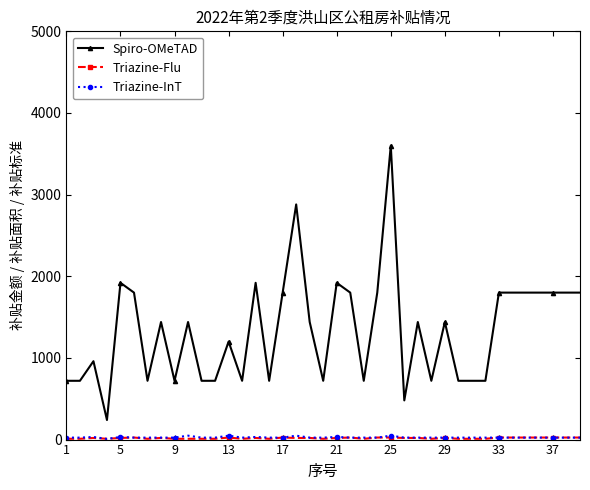

Which series has the largest range (max minus min)?

Spiro-OMeTAD